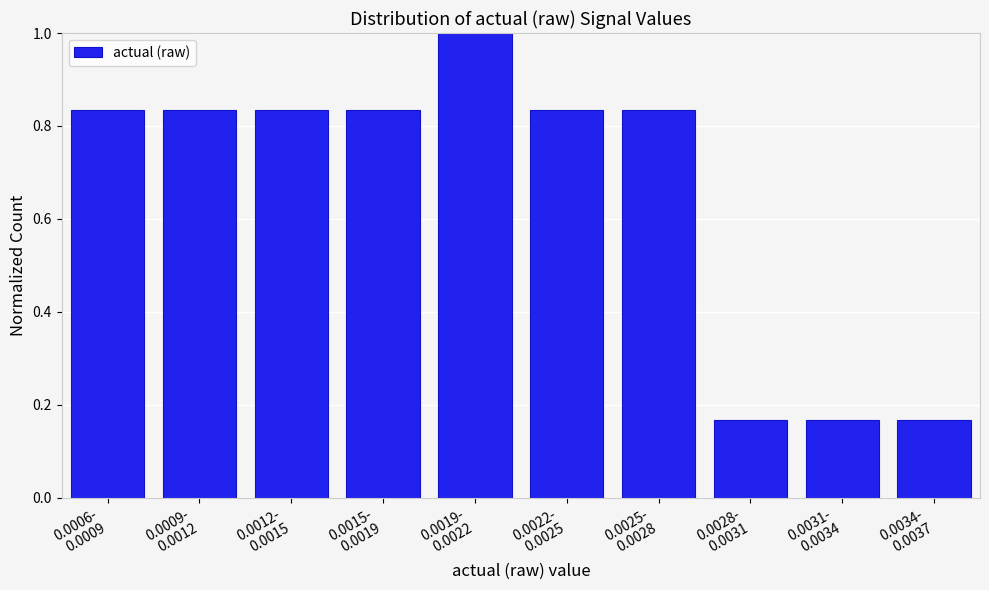

What is the average value?

0.7